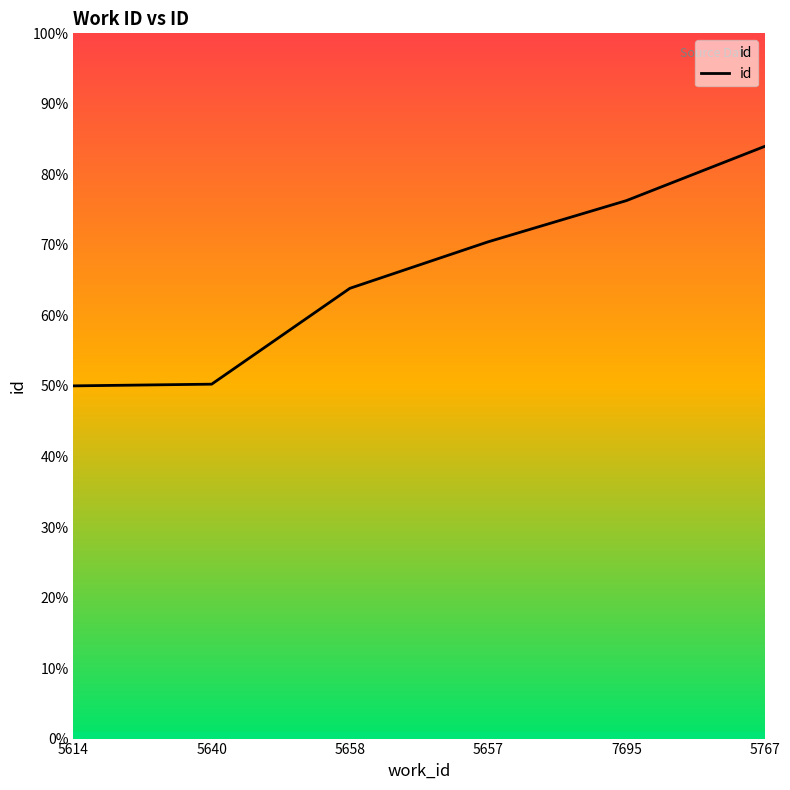

List the labels in order of value, smallest first.

5614, 5640, 5658, 5657, 7695, 5767